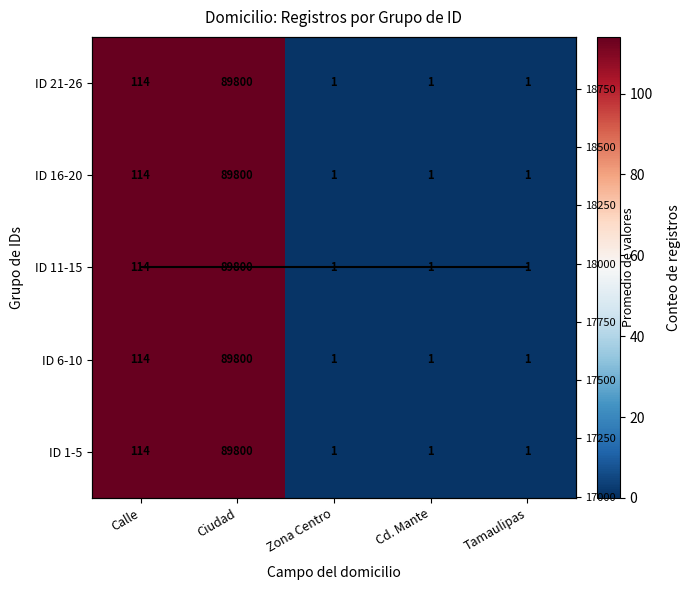

Rank the categories by ID 6-10 value from lowest to highest.

Zona Centro, Cd. Mante, Tamaulipas, Calle, Ciudad